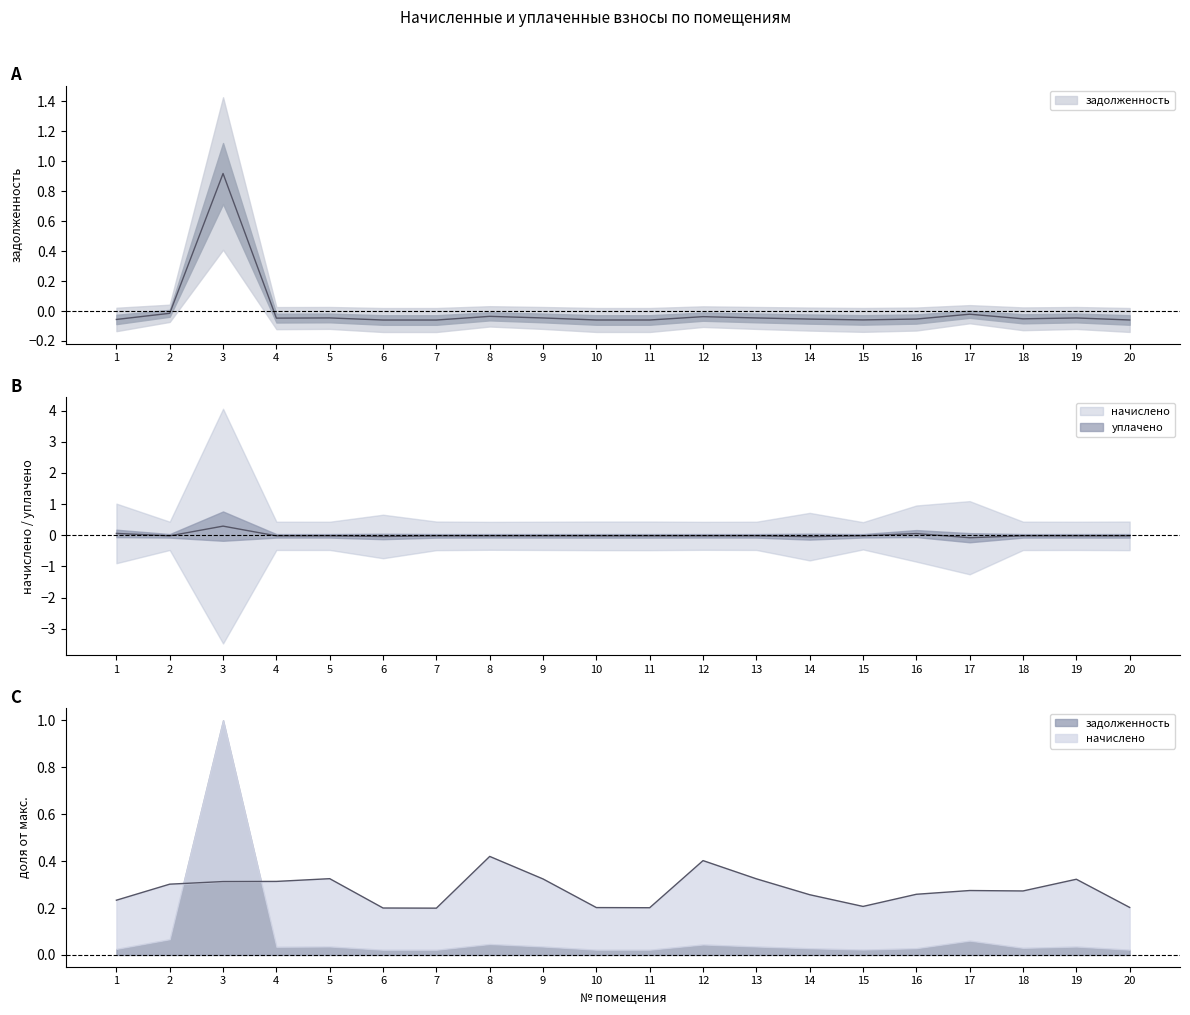

Which has a higher value, 18 or 7?

18